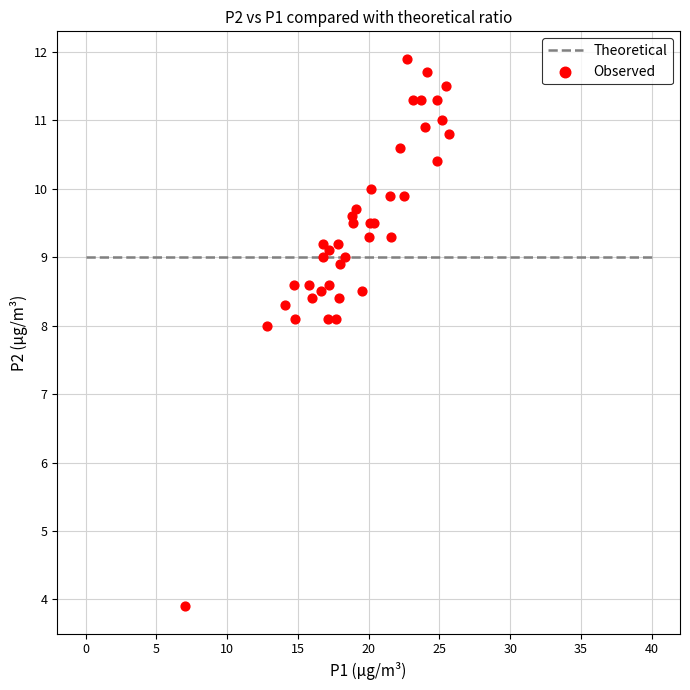

What Y value in the scatter plot is closest to 7?

8.0